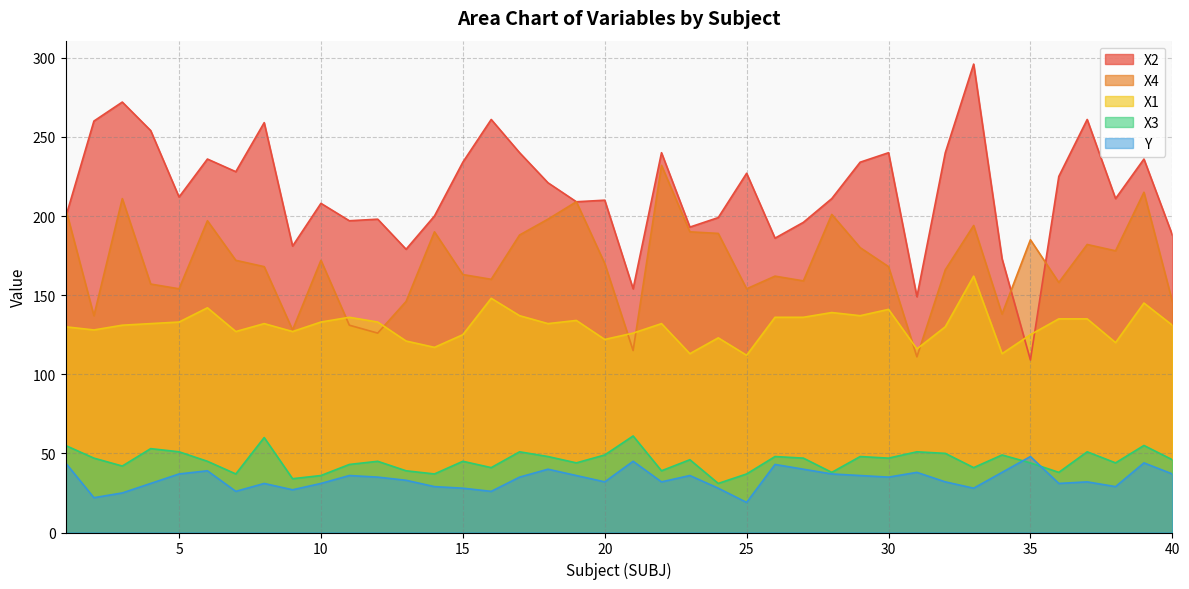

True or false: X4 and X1 intersect in this chart.

True